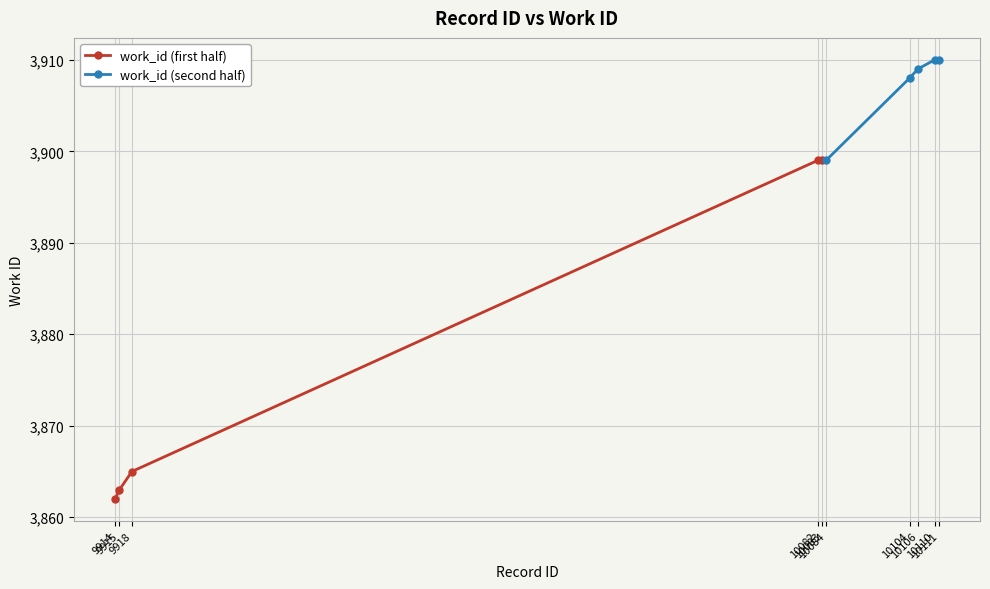

What is the sum of all work_id (second half) values?

19536